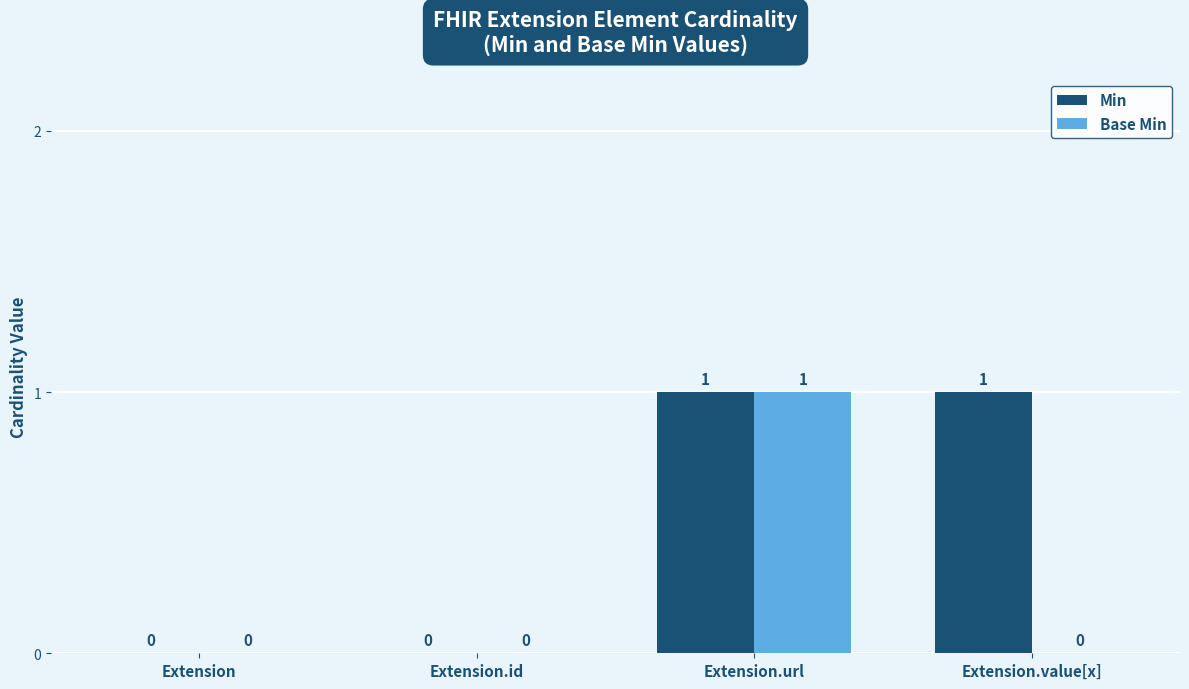

Is it true that Min equals -1 at Extension?

False